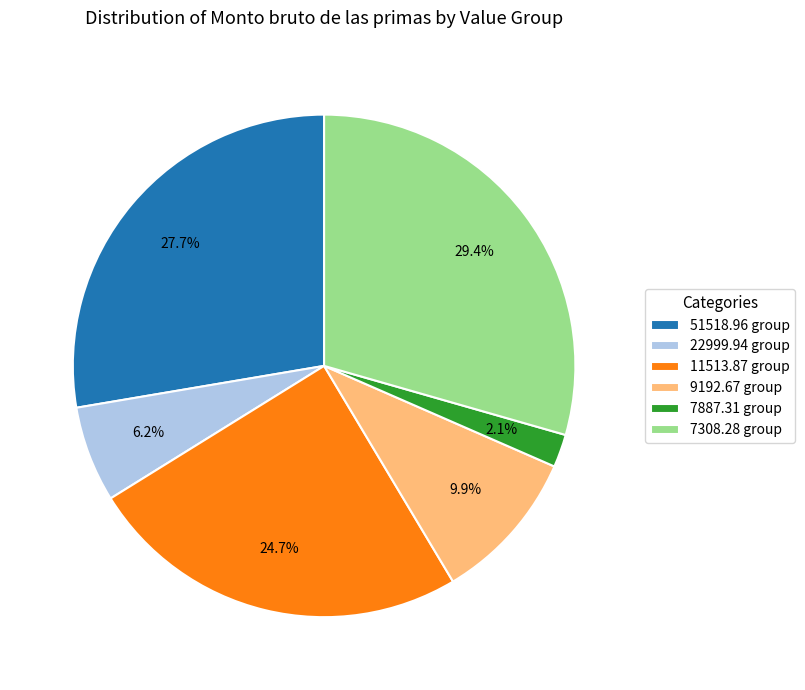

How many slices are in this pie chart?

6